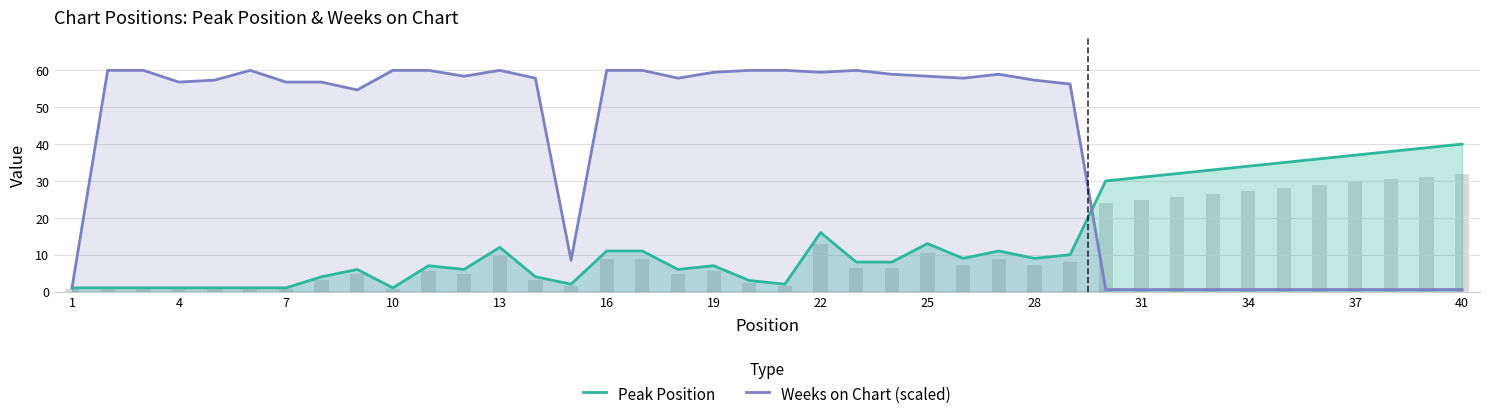

True or false: Peak Position has a value of 10.1 at 34.

False